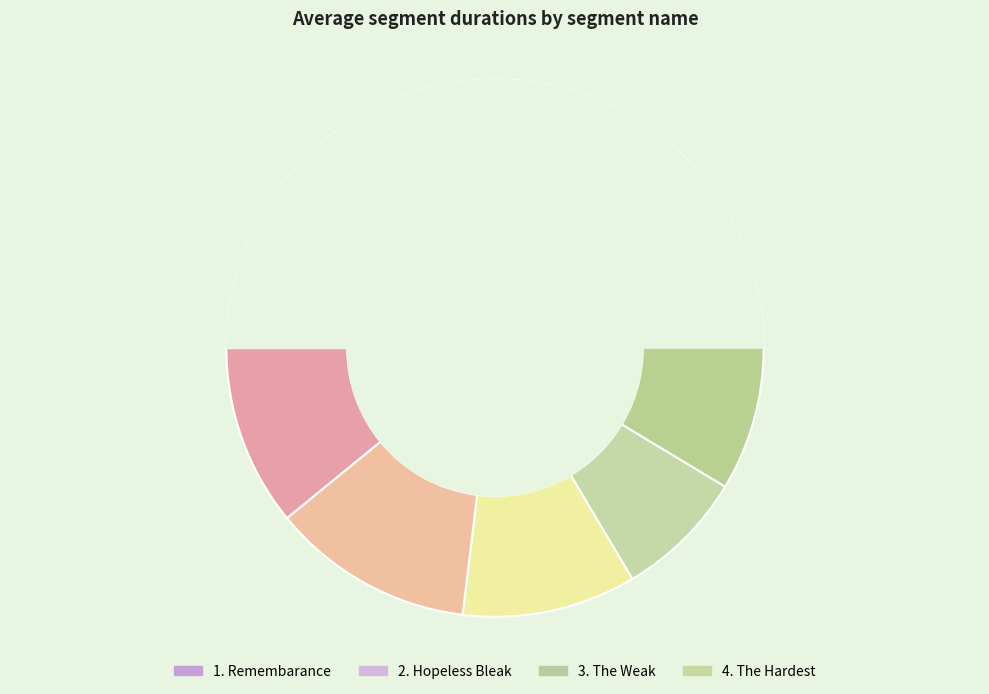

Which category has the smallest portion of the pie?

3. The Weak